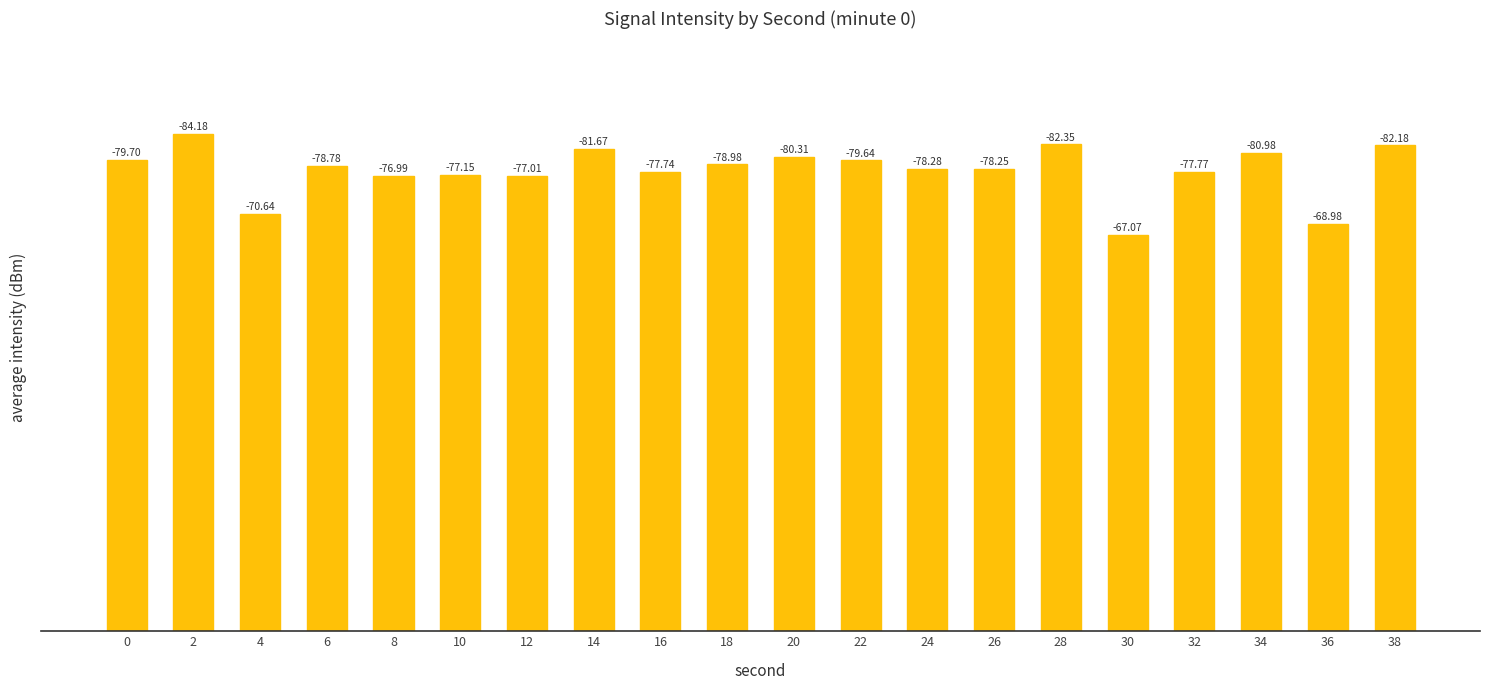

What is the minimum value shown in the chart?

67.1